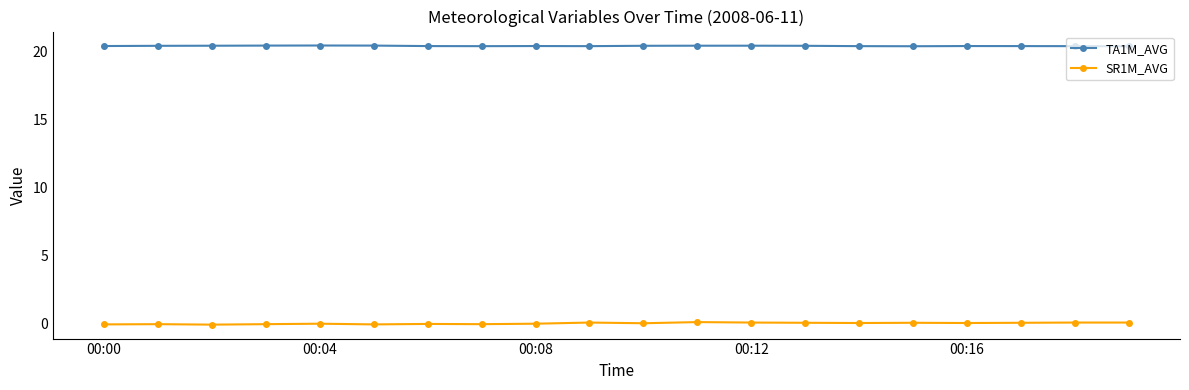

List the series in order of their overall mean, highest first.

TA1M_AVG, SR1M_AVG